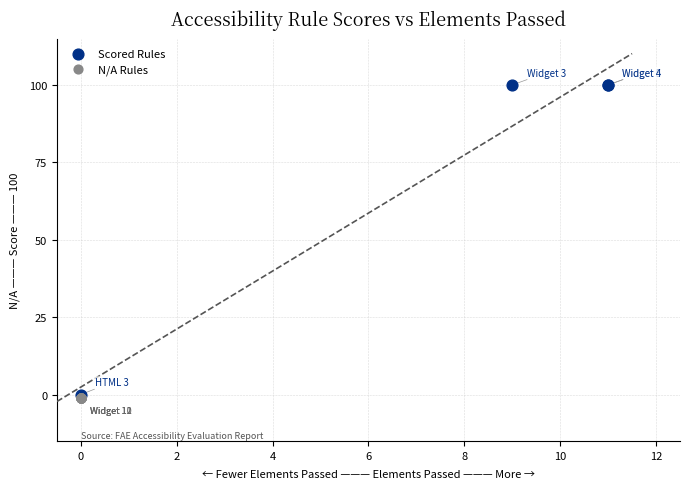

Which series contains the highest Y value?

Scored Rules